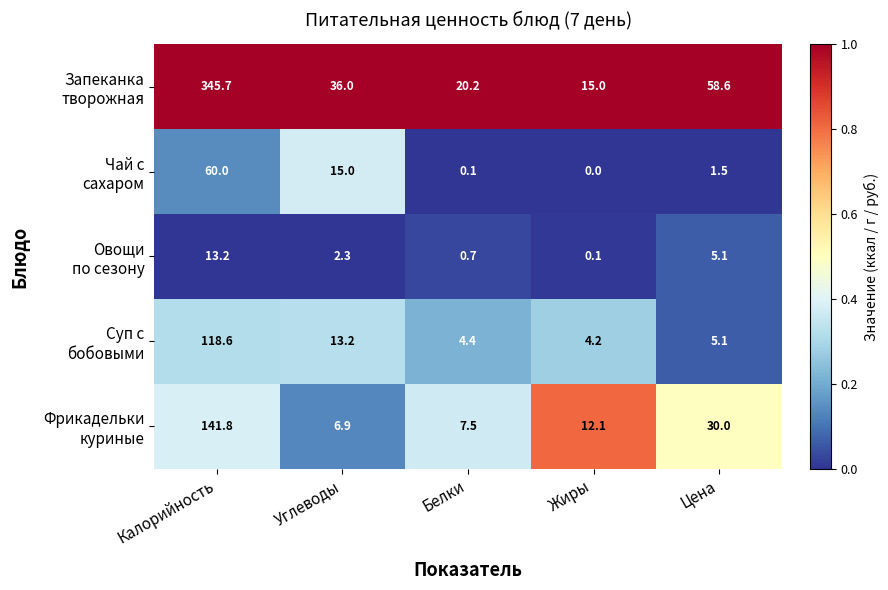

What is the greatest value displayed?

345.7